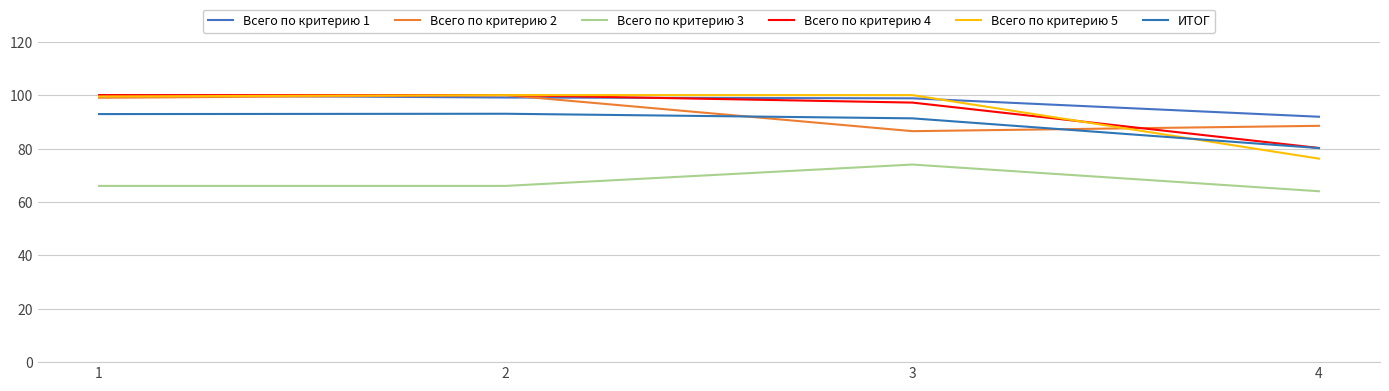

What is the sum of the Всего по критерию 3 values at 2 and 4?

130.0